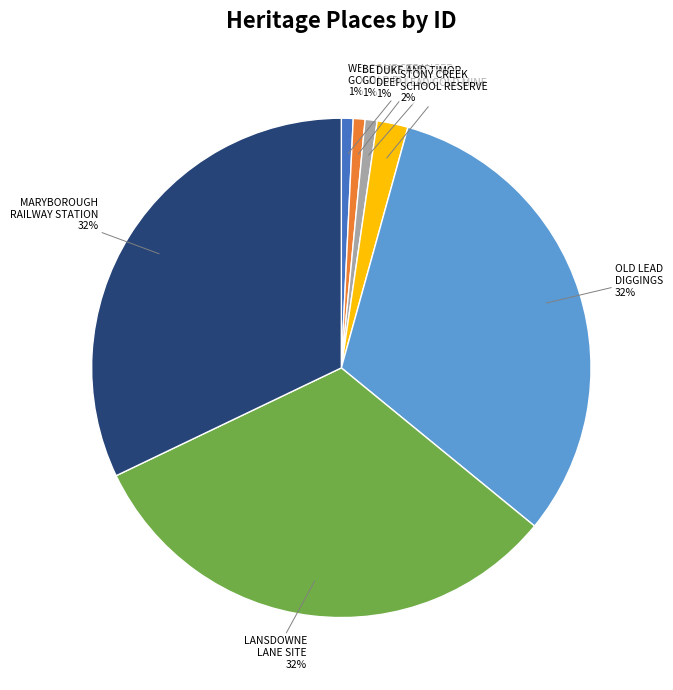

How many segments does this pie chart have?

7